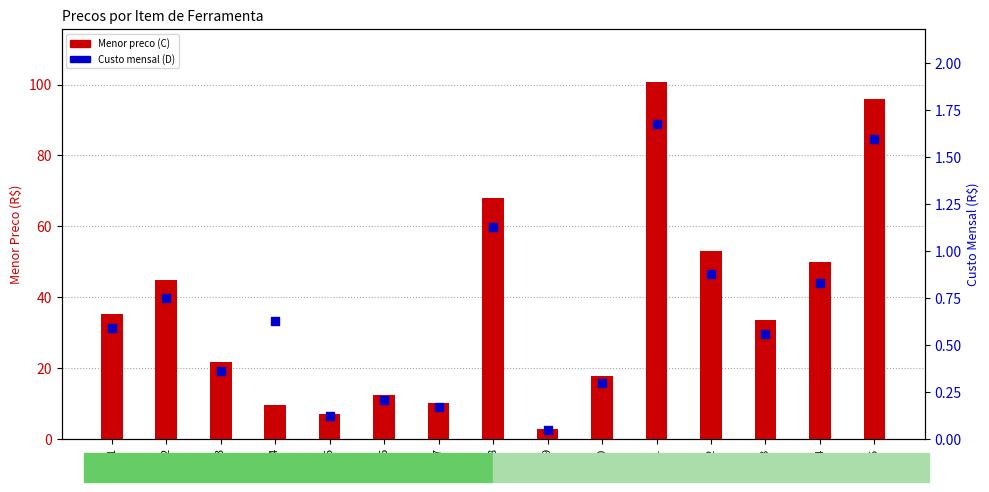

Is the value of Menor preco (C) at 14 greater than the value of Custo mensal (D) at 9?

Yes